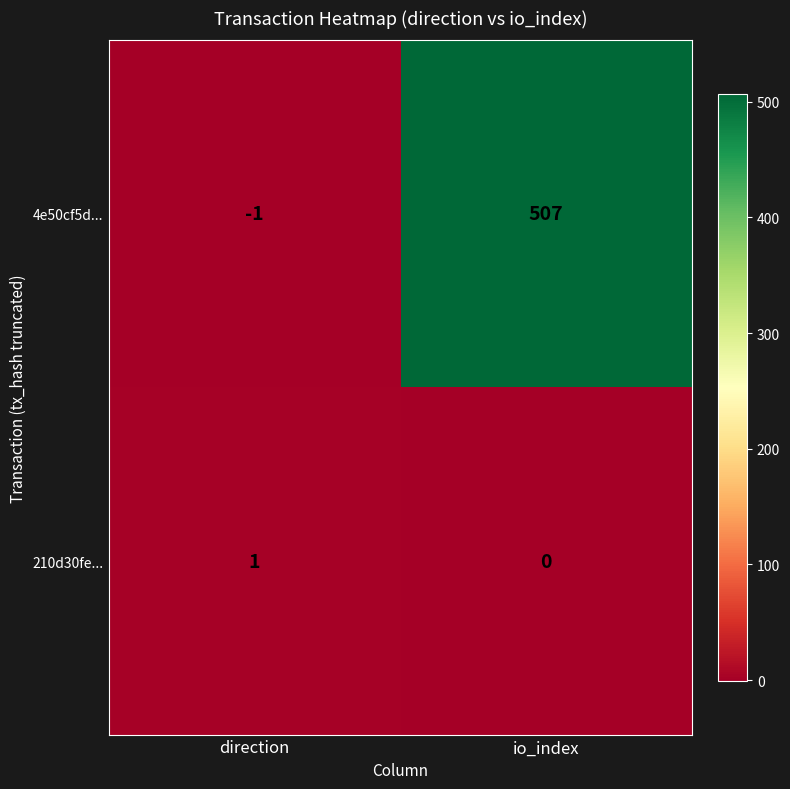

The 210d30fe... series shows 2 at direction. True or false?

False